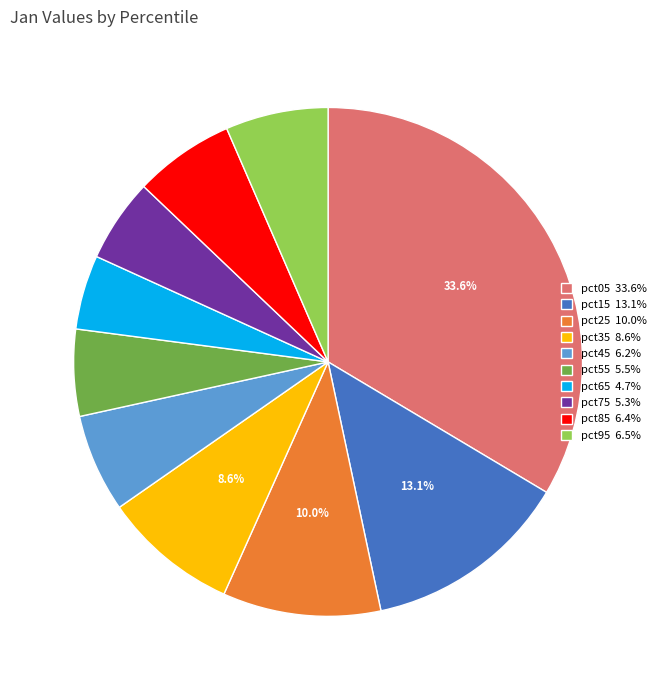

Does pct75 account for over 50% of the chart?

No